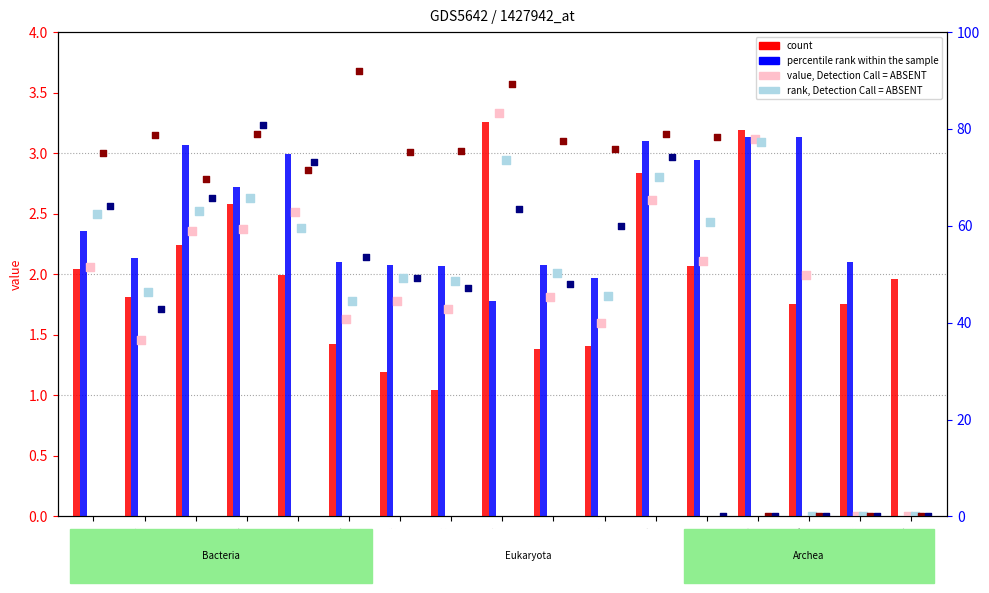

At which category is the sum across all series the highest?

2wp8